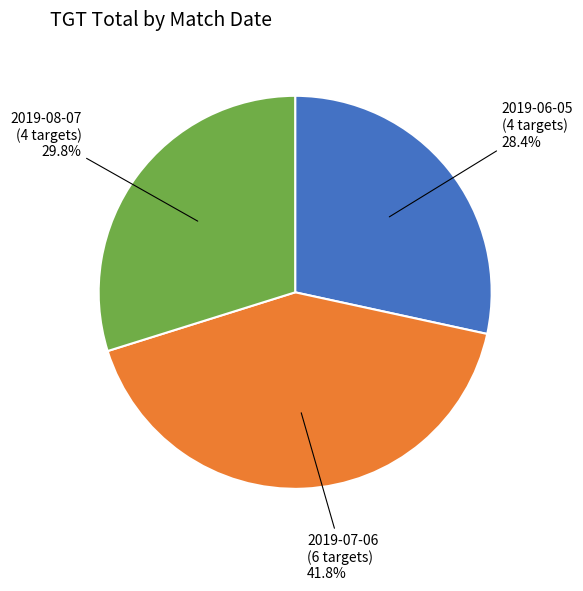

Is there a majority slice in this chart?

No